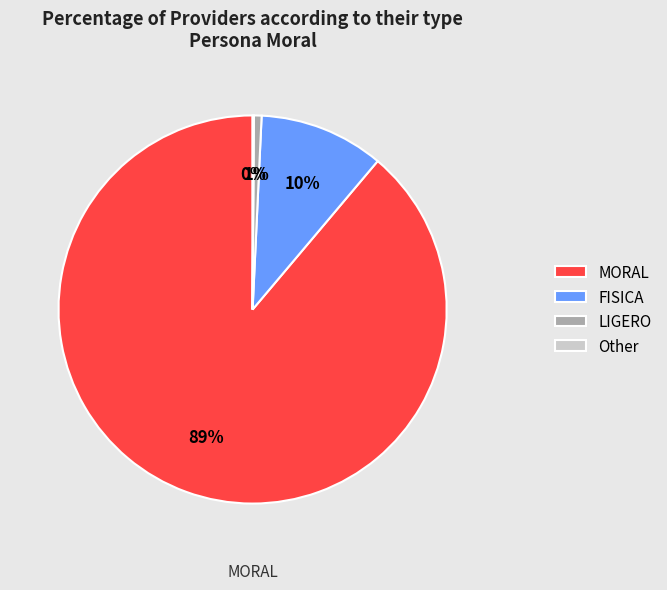

What is the majority slice?

MORAL